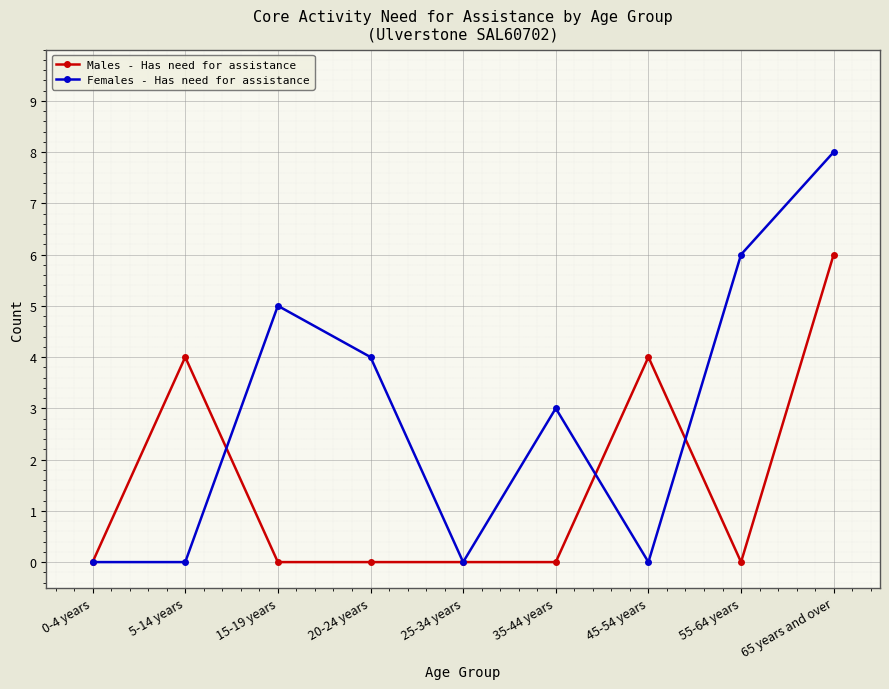

What is the maximum value for Females - Has need for assistance?

8